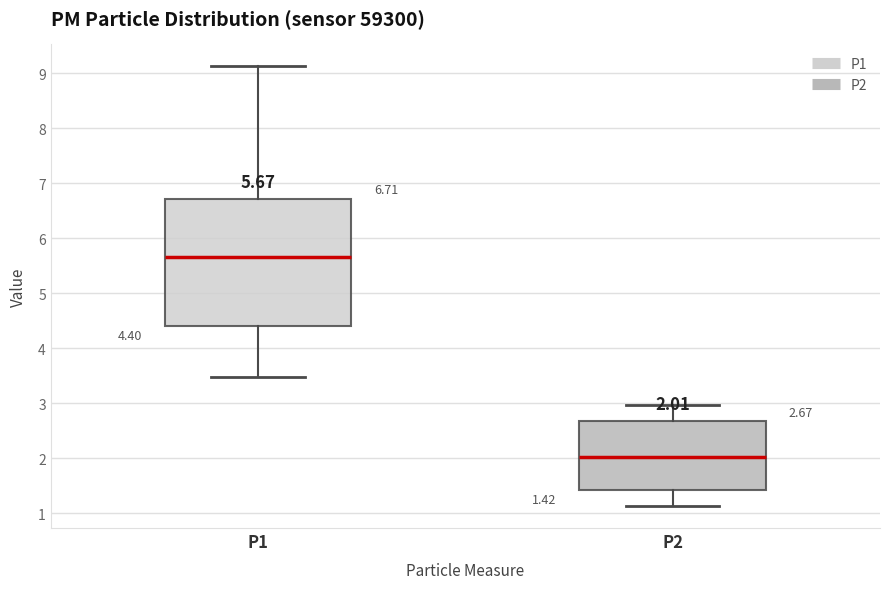

Which box's median line is the lowest?

P2